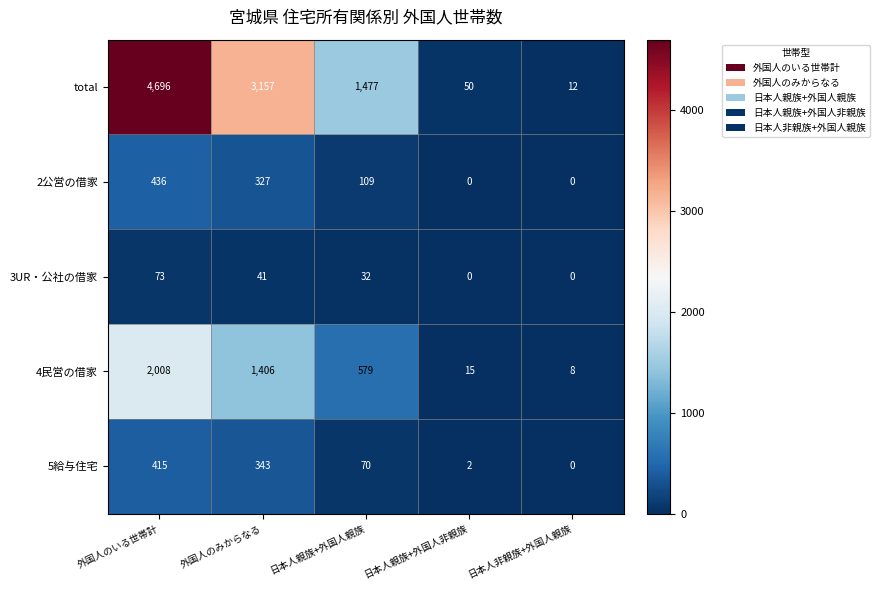

True or false: 3UR・公社の借家 has a value of 41 at 外国人のみからなる.

True